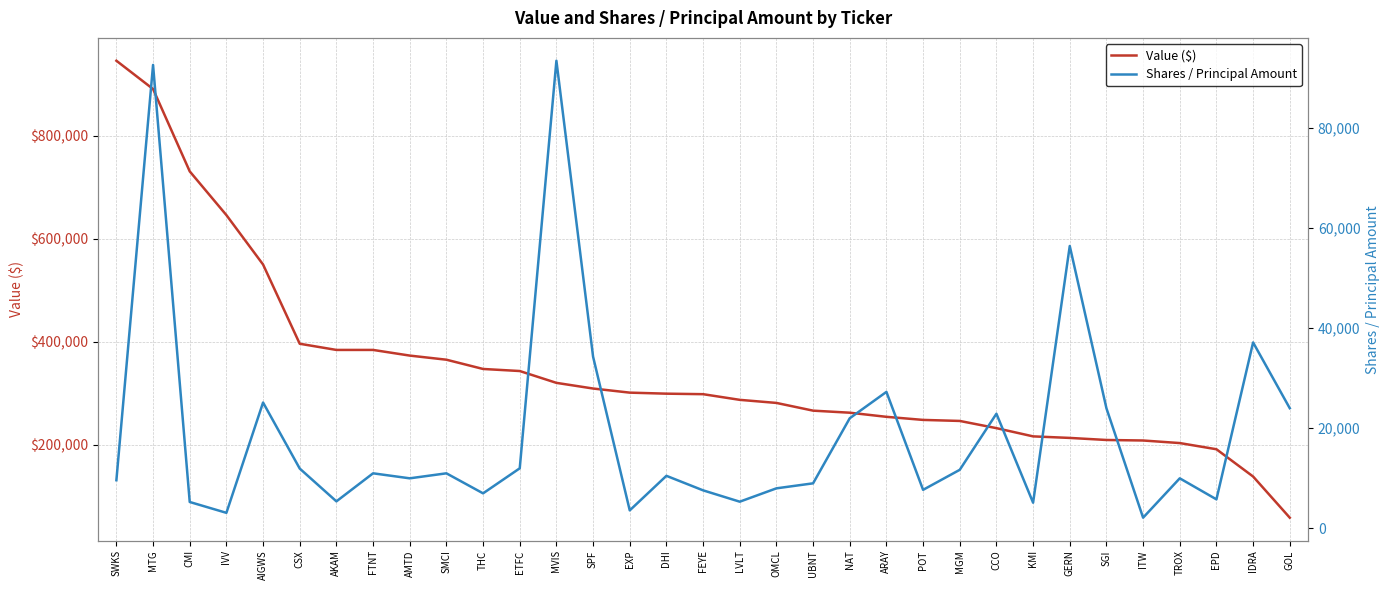

Reading left to right, transcribe all the data shown in this chart.

Value ($): 946000	891000	731000	646000	550000	396000	384000	384000	373000	365000	347000	343000	320000	309000	301000	299000	298000	287000	281000	266000	262000	254000	248000	246000	232000	216000	213000	209000	208000	203000	191000	138000	58000
Shares / Principal Amount: 9625	92565	5275	3108	25139	11950	5400	11000	10000	11000	7000	12000	93400	34300	3600	10500	7600	5333	8000	9000	22000	27262	7700	11700	22900	5137	56400	24000	2140	10000	5800	37137	24000